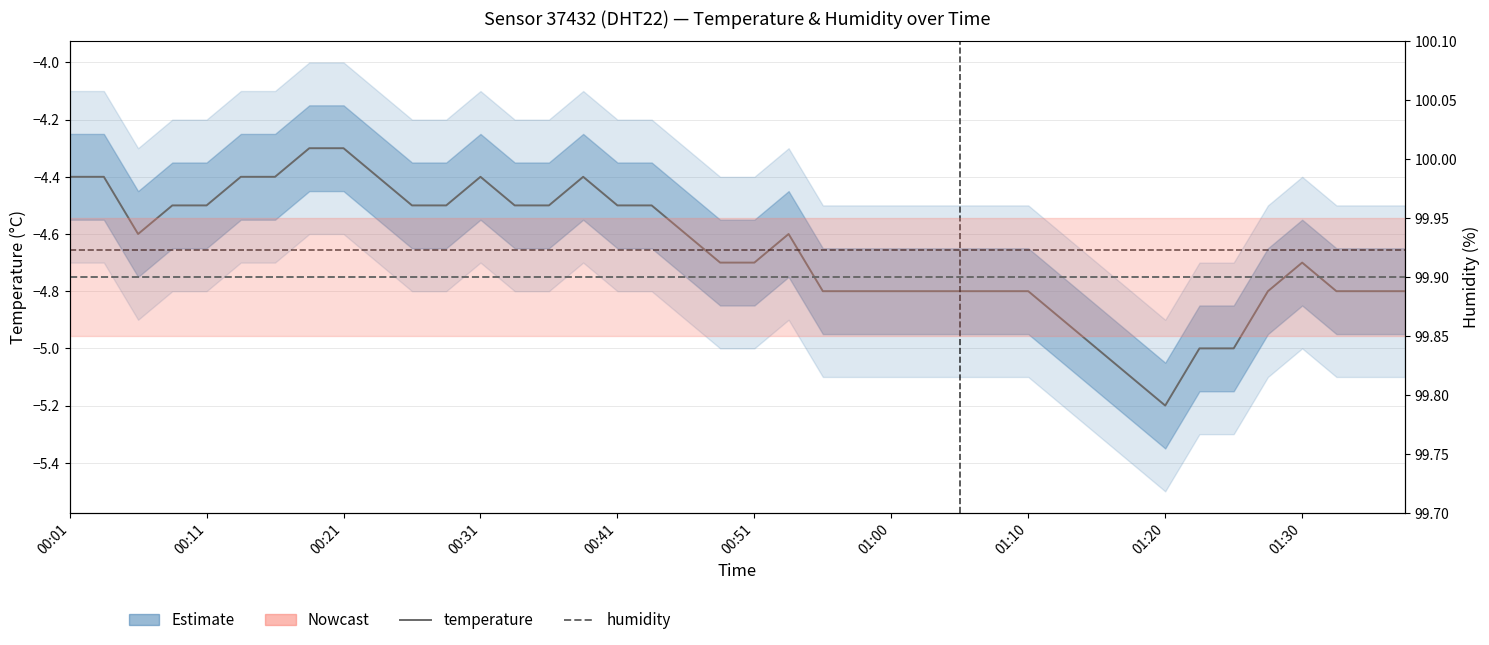

What is the value of the humidity point at the 19th from the left?

99.9